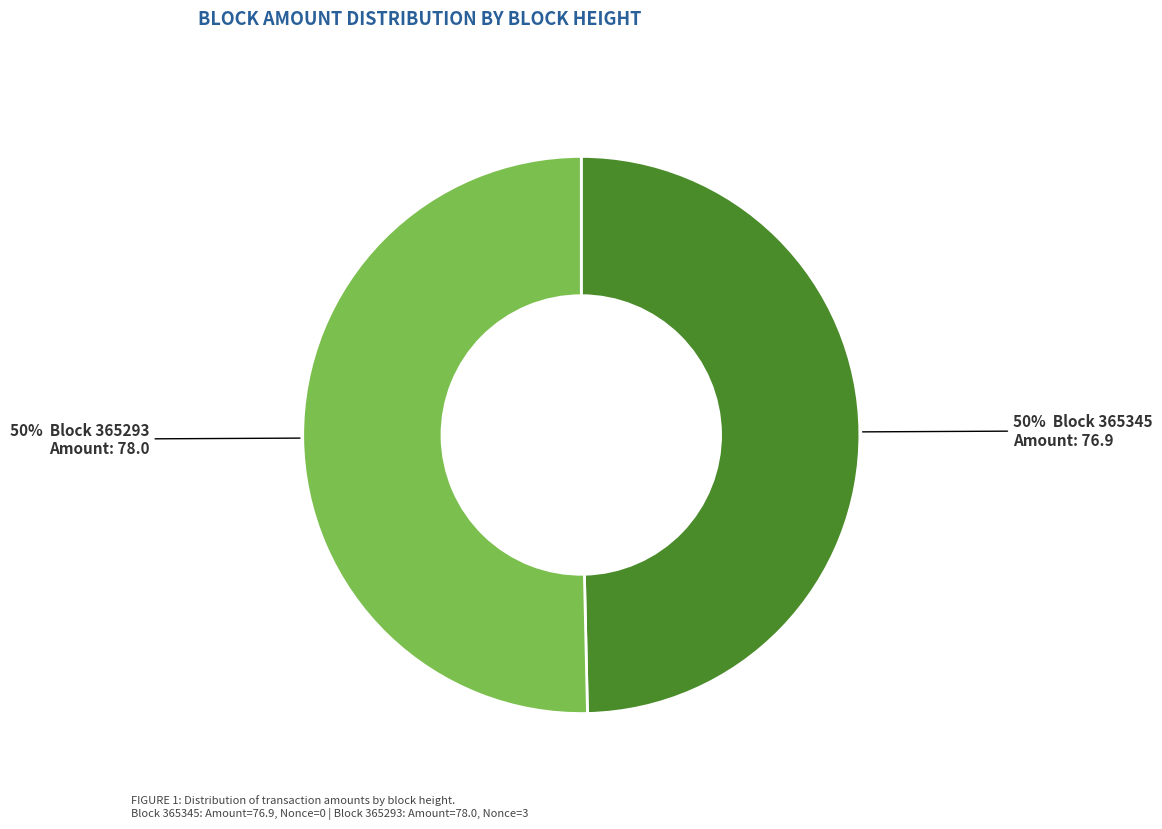

To the nearest percent, what is the average slice percentage?

50%